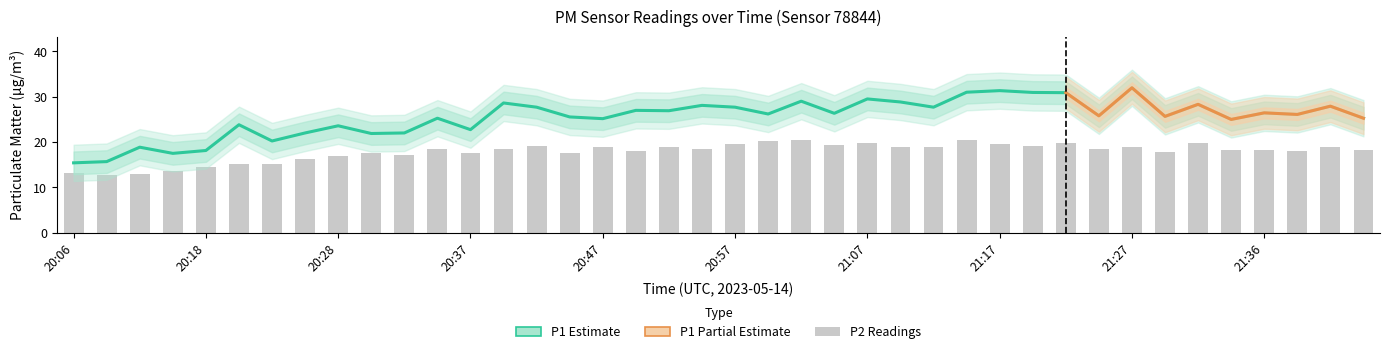

What is the difference between the second highest and minimum values in the P1 series?

15.9